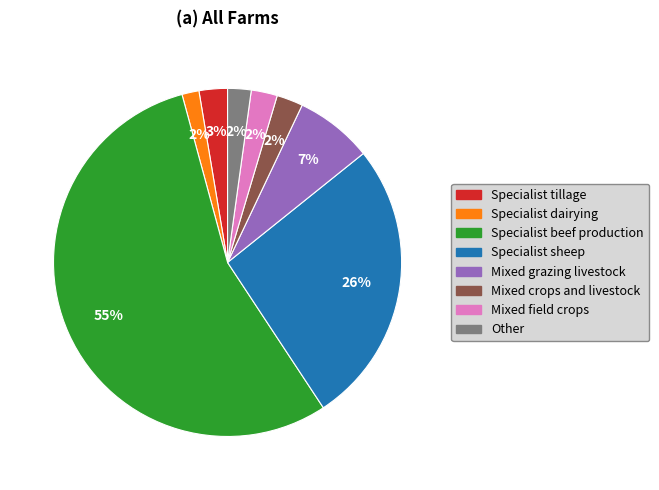

Is the sum of Other and Mixed crops and livestock greater than half?

No